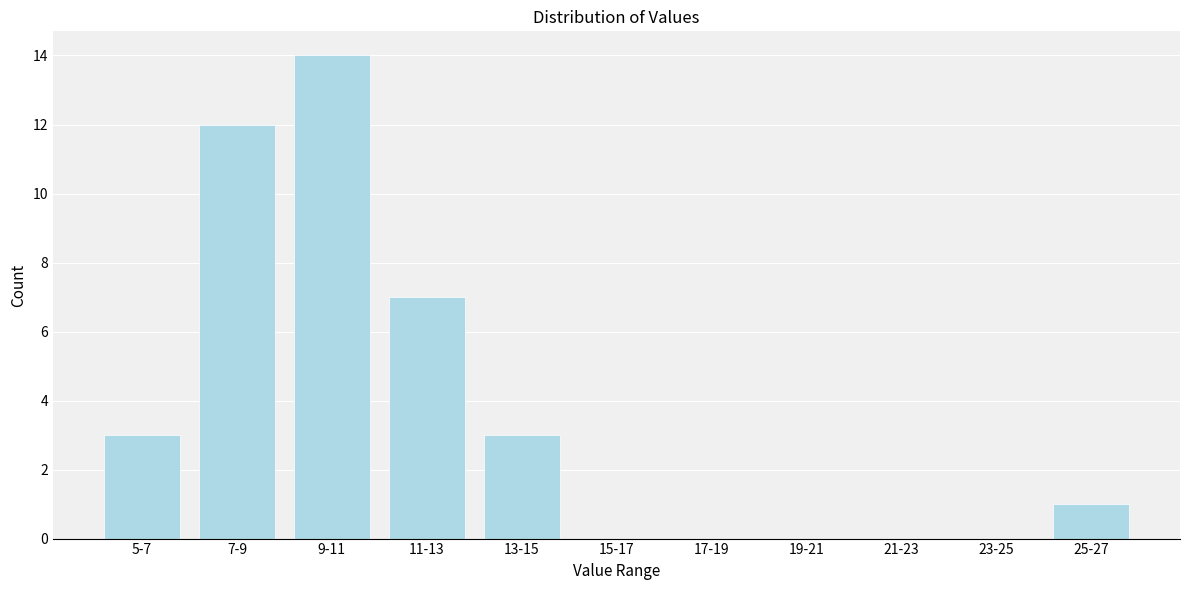

Reading left to right, transcribe all the data shown in this chart.

5-7=3	7-9=12	9-11=14	11-13=7	13-15=3	15-17=0	17-19=0	19-21=0	21-23=0	23-25=0	25-27=1